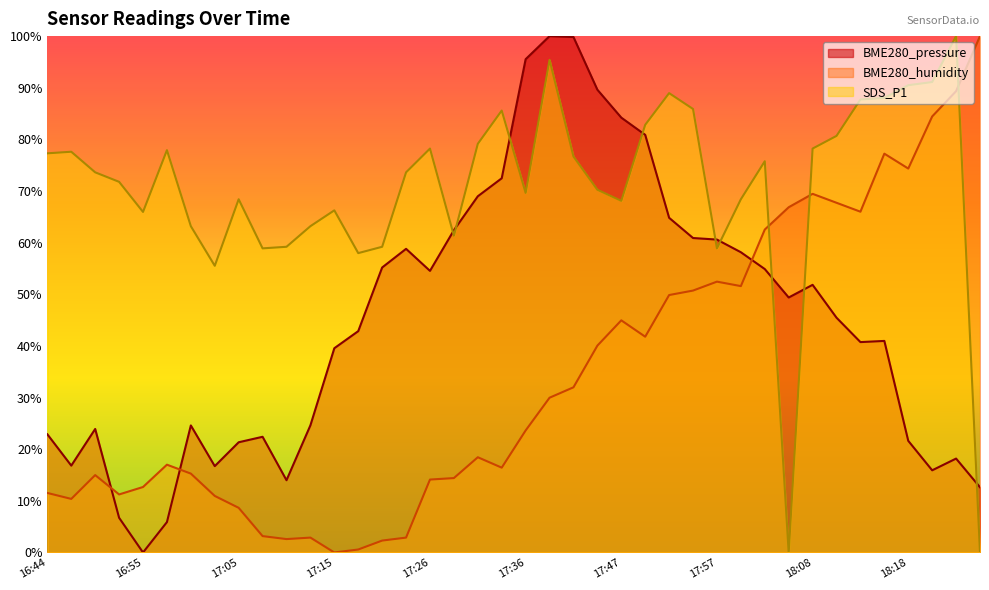

Reading left to right, transcribe all the data shown in this chart.

BME280_pressure: 22.9	16.8	23.9	6.7	0.0	5.9	24.6	16.7	21.3	22.4	14.0	24.6	39.6	42.9	55.2	58.8	54.5	62.4	69.0	72.5	95.5	100.0	99.8	89.6	84.2	80.9	64.8	60.9	60.6	58.1	54.9	49.4	51.8	45.5	40.7	41.0	21.6	15.9	18.2	12.6
BME280_humidity: 11.5	10.4	15.0	11.2	12.7	17.0	15.3	11.0	8.6	3.2	2.6	2.9	0.0	0.6	2.3	2.9	14.1	14.4	18.4	16.4	23.6	30.0	32.0	40.1	45.0	41.8	49.9	50.7	52.4	51.6	62.5	66.9	69.5	67.7	66.0	77.2	74.4	84.4	89.3	100.0
SDS_P1: 77.3	77.6	73.6	71.8	66.0	77.9	63.2	55.5	68.4	58.9	59.2	63.2	66.3	58.0	59.2	73.6	78.2	61.3	79.1	85.6	69.6	95.4	76.7	70.2	68.1	82.8	89.0	85.9	58.9	68.4	75.8	0.0	78.2	80.7	87.7	88.0	90.5	91.1	100.0	0.0